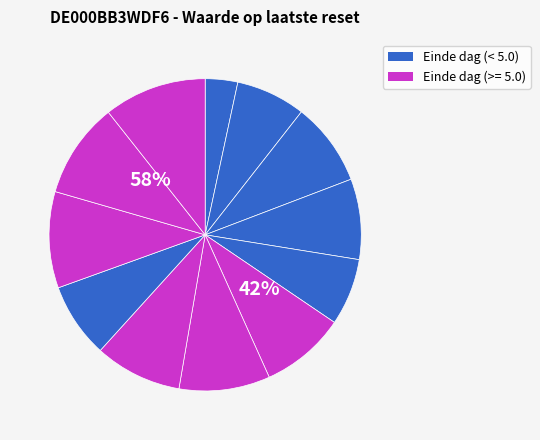

What percentage is NOT represented by 2025-07-21?

90.0%